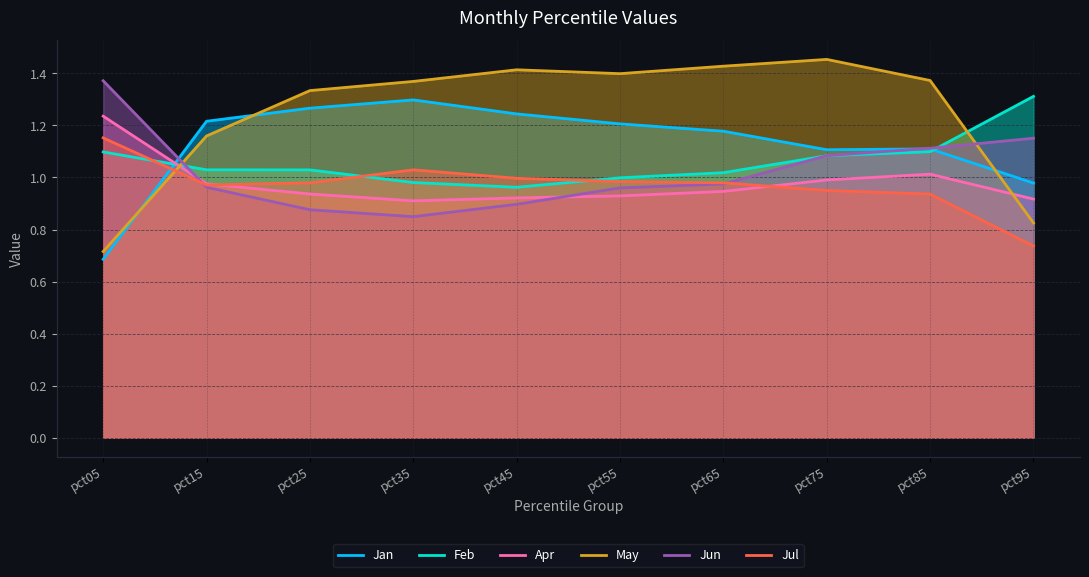

At which label does Jun reach its peak?

pct05